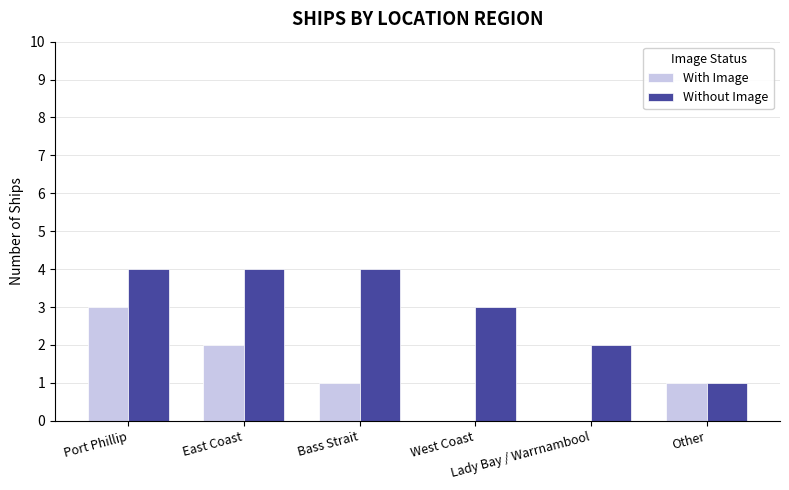

Which series has the largest total across all categories?

Without Image